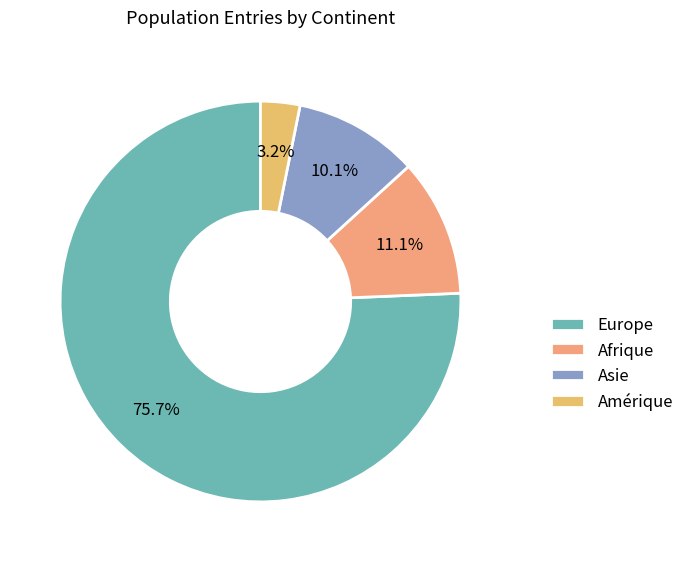

What percentage is NOT represented by Europe?

24.3%